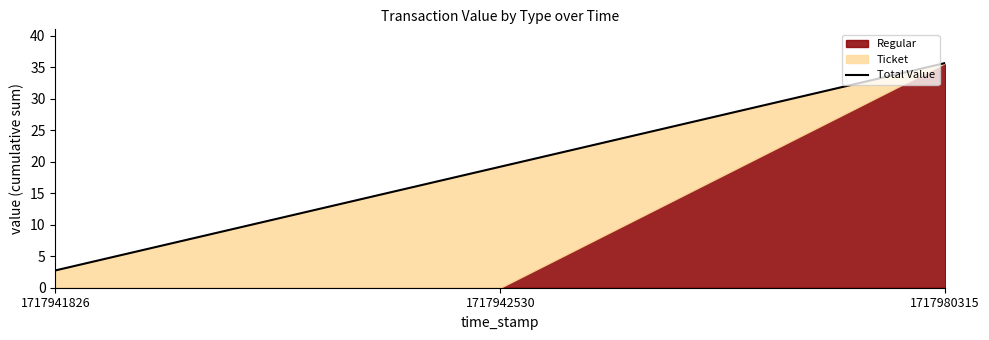

What is the difference between the maximum and minimum values?

32.9